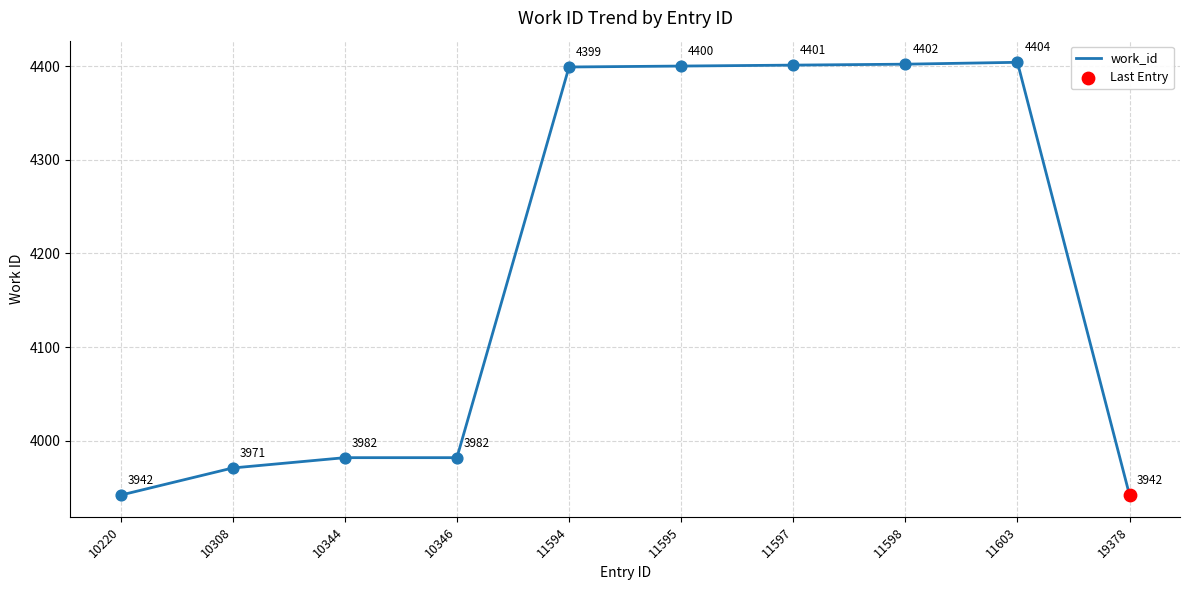

Approximately how many times larger is the value at 11603 compared to 10344?

1.1